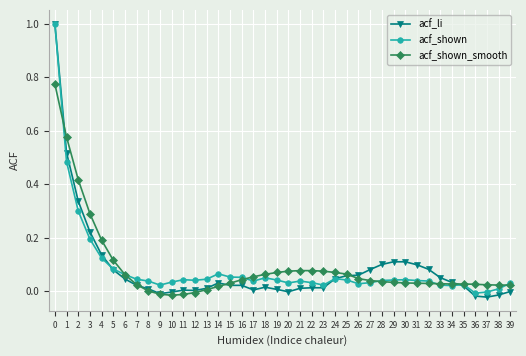

Which series has the widest spread of values?

acf_li